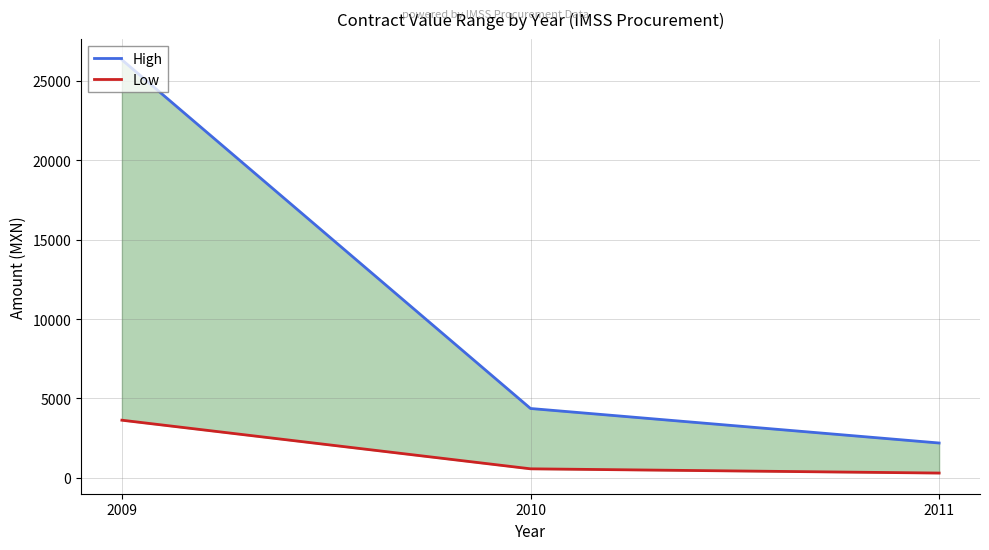

At which category is the sum across all series the highest?

2009